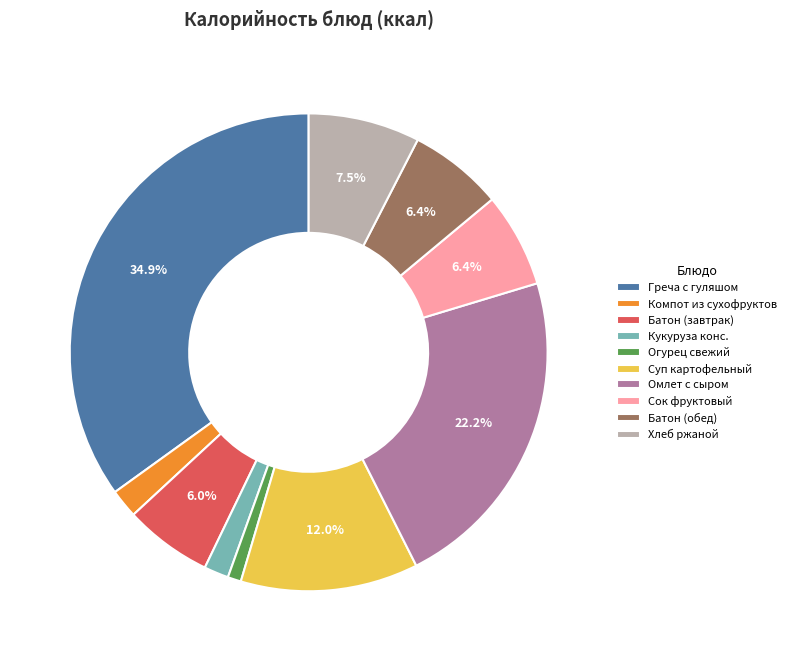

To the nearest percent, what percentage of the pie is Сок фруктовый?

6%